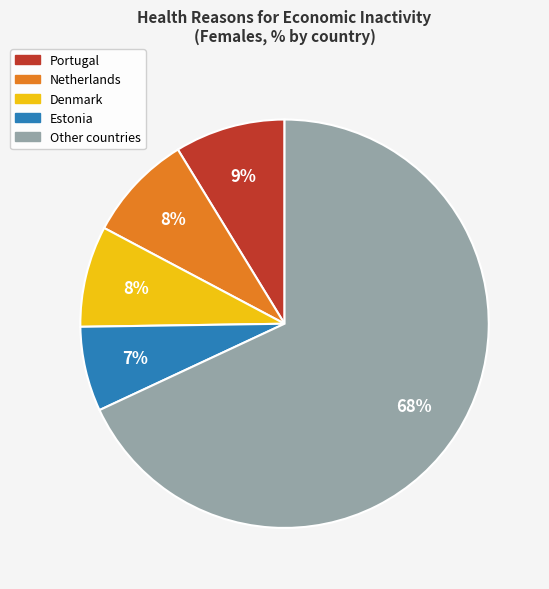

To the nearest percent, what is the average slice percentage?

20%